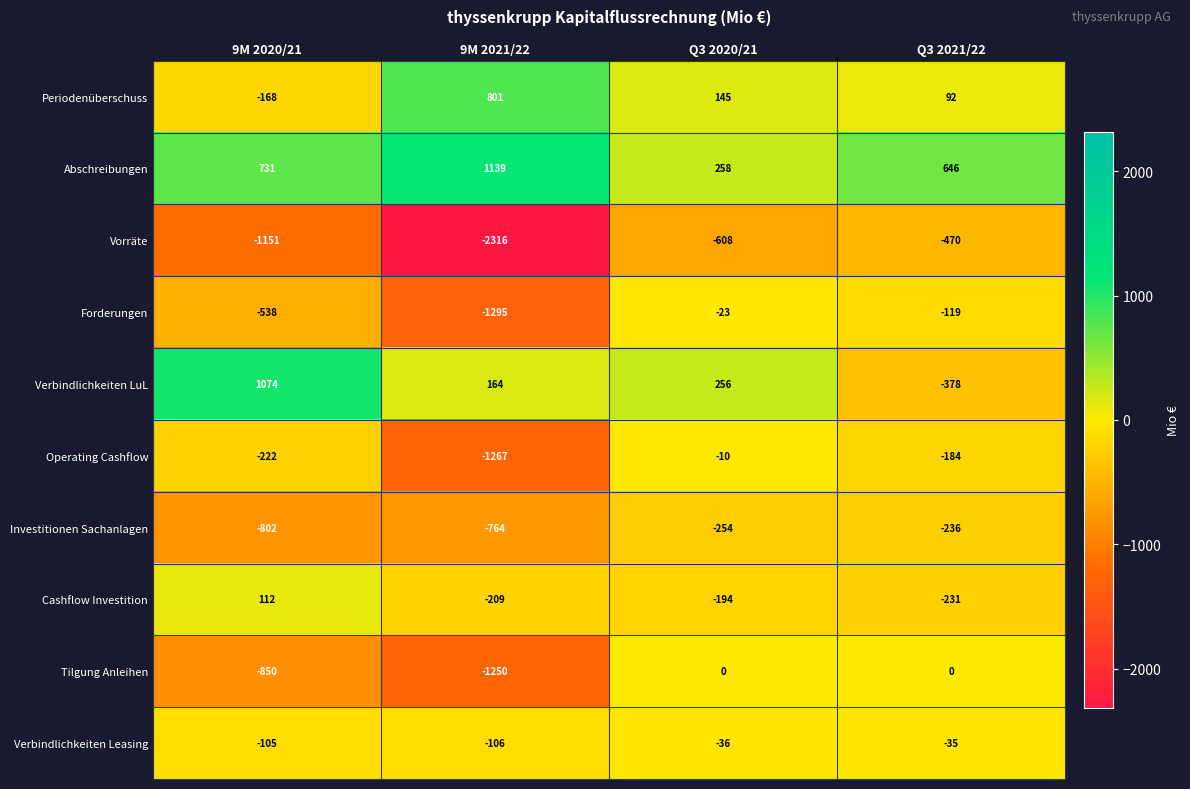

What is the sum of all Verbindlichkeiten Leasing values?

-282